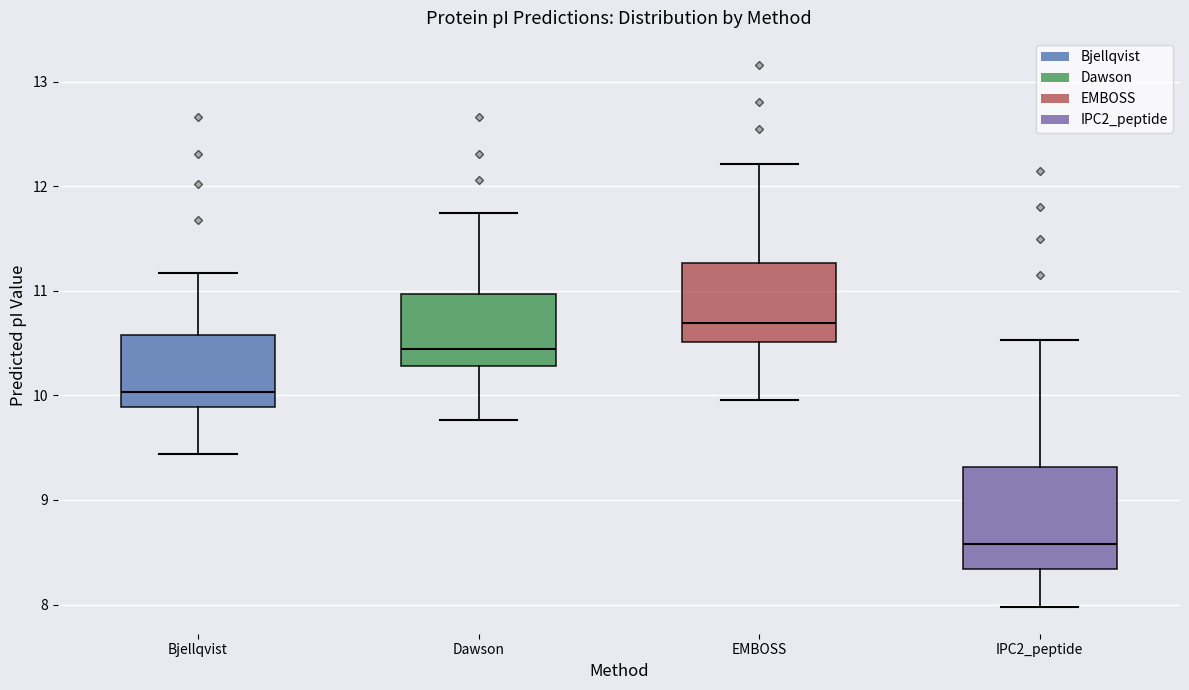

Reading left to right, transcribe this box plot: for each box, give where its median line is, the range the box spans, and where its two whiskers end, as read against the y-axis. The values are not printed on the chart, so give them approximately, as read against the axis.

Bjellqvist: median 10.0, box 9.9 to 10.6, whiskers 9.4 to 11.2
Dawson: median 10.4, box 10.3 to 11.0, whiskers 9.8 to 11.7
EMBOSS: median 10.7, box 10.5 to 11.3, whiskers 10.0 to 12.2
IPC2_peptide: median 8.6, box 8.3 to 9.3, whiskers 8.0 to 10.5